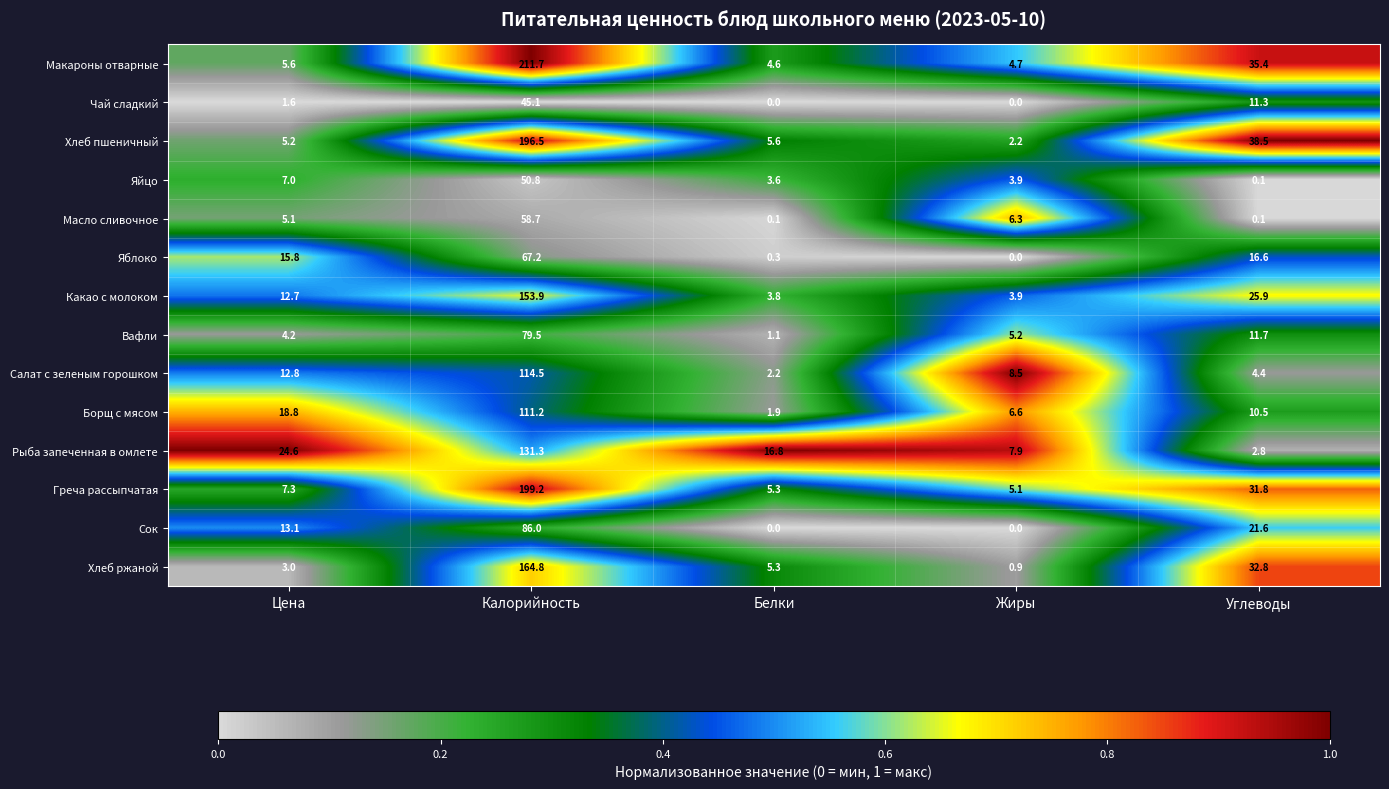

At which label is Салат с зеленым горошком closest to 58?

Цена